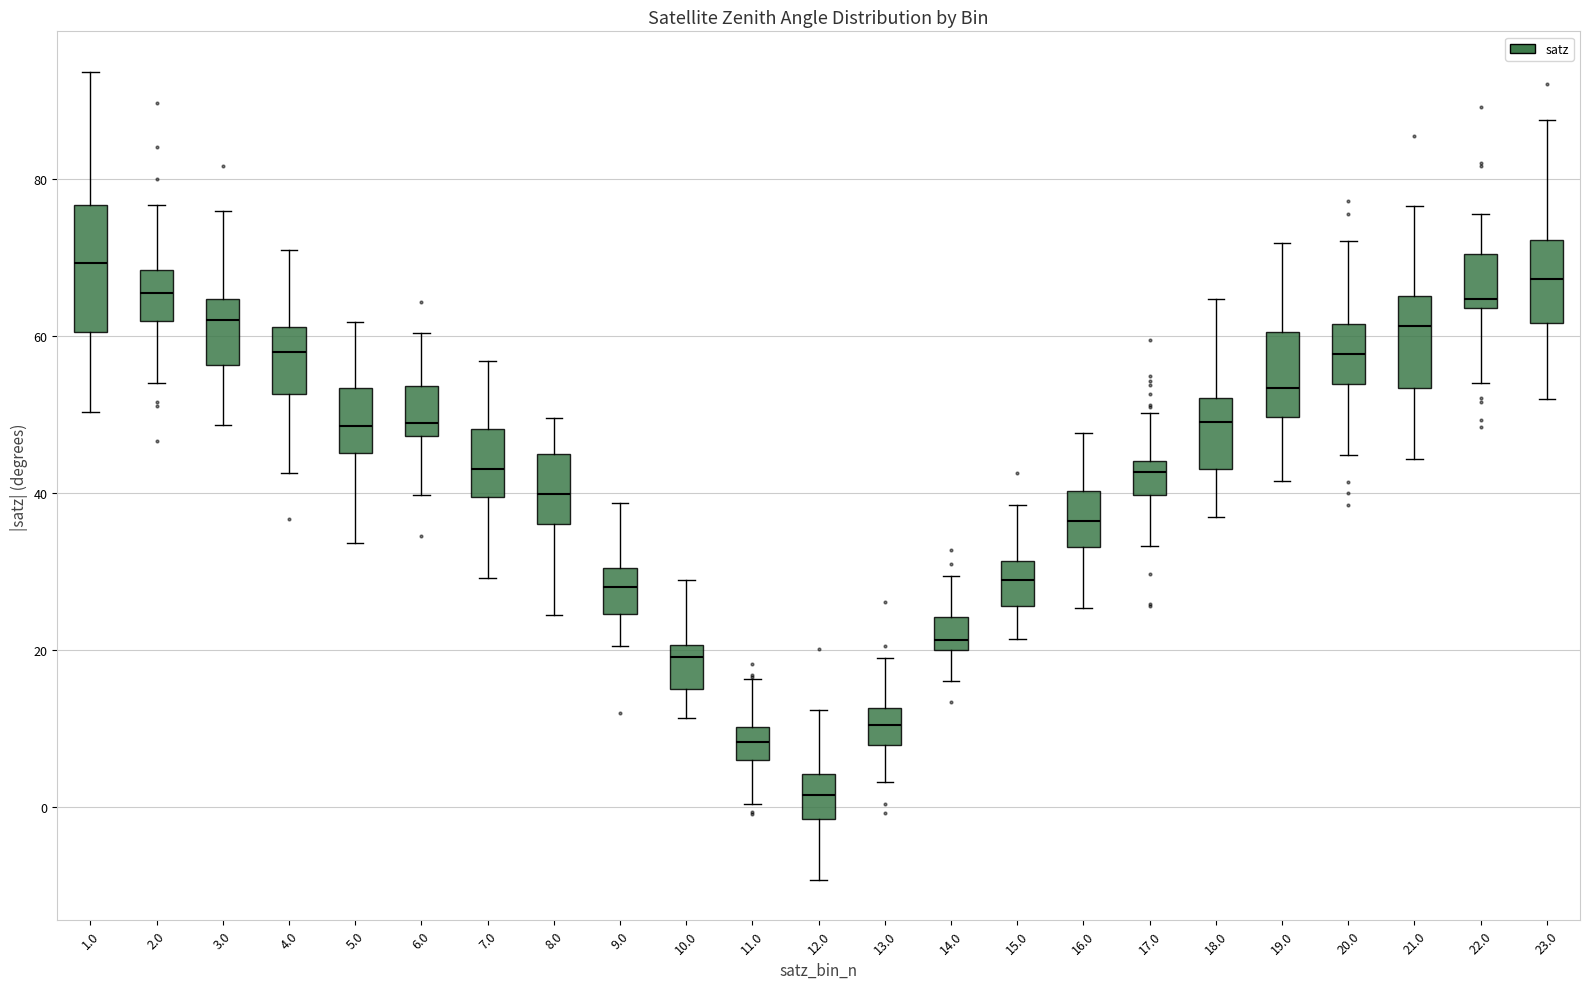

Reading left to right, transcribe this box plot: for each box, give where its median line is, the range the box spans, and where its two whiskers end, as read against the y-axis. The values are not printed on the chart, so give them approximately, as read against the axis.

1.0: median 70, box 60 to 76, whiskers 50 to 94
2.0: median 66, box 62 to 68, whiskers 54 to 76
3.0: median 62, box 56 to 64, whiskers 48 to 76
4.0: median 58, box 52 to 62, whiskers 42 to 70
5.0: median 48, box 46 to 54, whiskers 34 to 62
6.0: median 48 (just above the box's lower edge), box 48 to 54, whiskers 40 to 60
7.0: median 42, box 40 to 48, whiskers 30 to 56
8.0: median 40, box 36 to 44, whiskers 24 to 50
9.0: median 28, box 24 to 30, whiskers 20 to 38
10.0: median 20 (just below the box's upper edge), box 16 to 20, whiskers 12 to 28
11.0: median 8, box 6 to 10, whiskers 0 to 16
12.0: median 2, box -2 to 4, whiskers -10 to 12
13.0: median 10, box 8 to 12, whiskers 4 to 18
14.0: median 22, box 20 to 24, whiskers 16 to 30
15.0: median 28, box 26 to 32, whiskers 22 to 38
16.0: median 36, box 34 to 40, whiskers 26 to 48
17.0: median 42, box 40 to 44, whiskers 34 to 50
18.0: median 50, box 44 to 52, whiskers 36 to 64
19.0: median 54, box 50 to 60, whiskers 42 to 72
20.0: median 58, box 54 to 62, whiskers 44 to 72
21.0: median 62, box 54 to 66, whiskers 44 to 76
22.0: median 64 (just above the box's lower edge), box 64 to 70, whiskers 54 to 76
23.0: median 68, box 62 to 72, whiskers 52 to 88